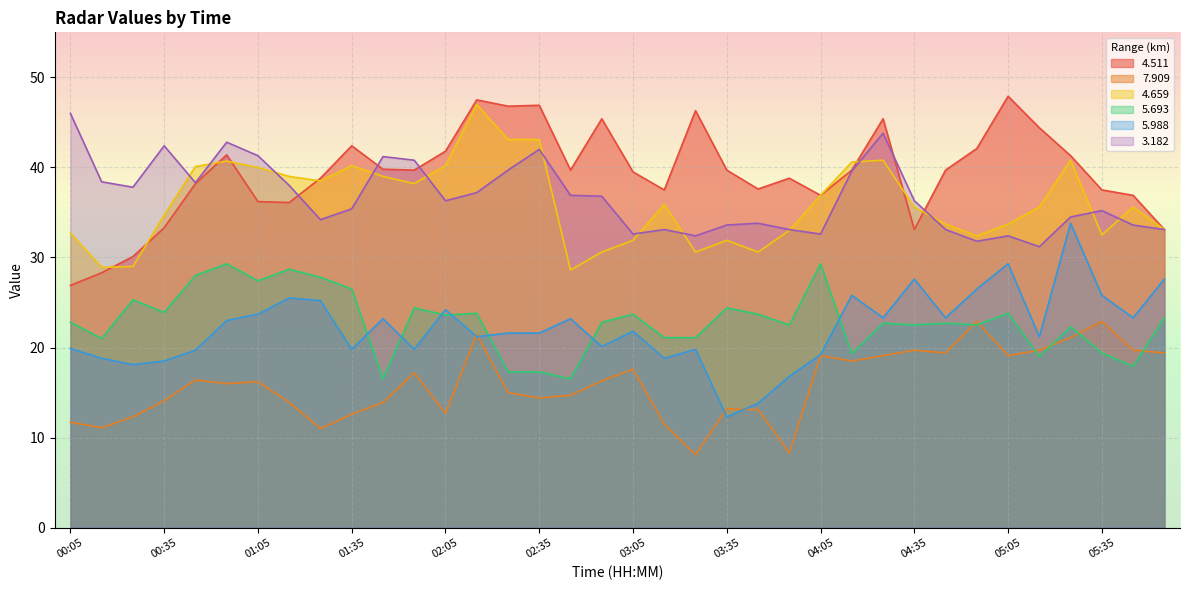

Which category has the highest value in the 4.511 series?

05:05